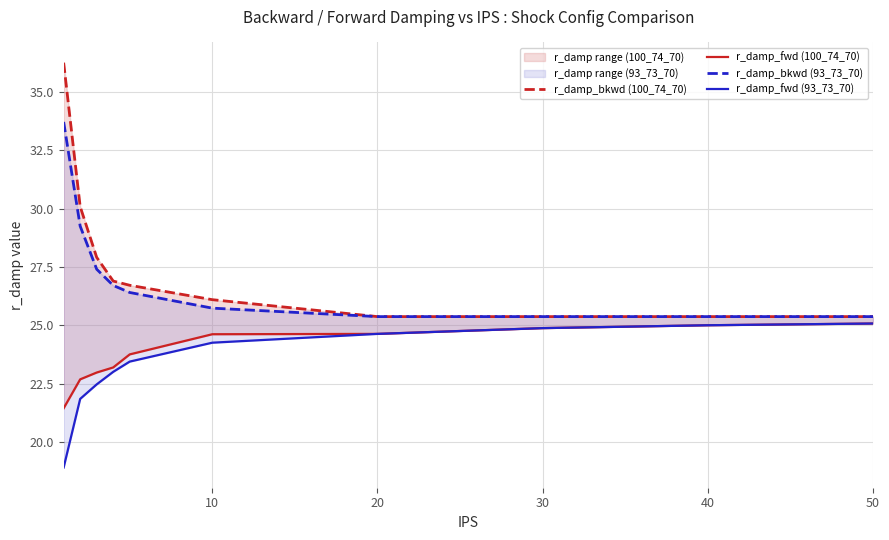

What is the difference between the maximum and minimum values in the r_damp_fwd (100_74_70) series?

3.6